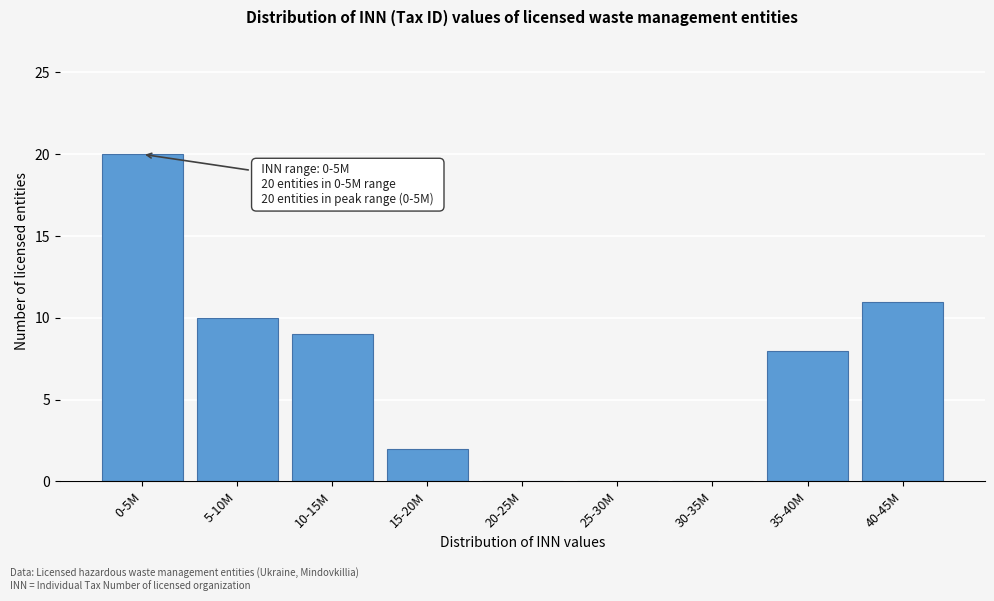

Reading left to right, what are all the values shown in this chart?

0-5M=20	5-10M=10	10-15M=9	15-20M=2	20-25M=0	25-30M=0	30-35M=0	35-40M=8	40-45M=11